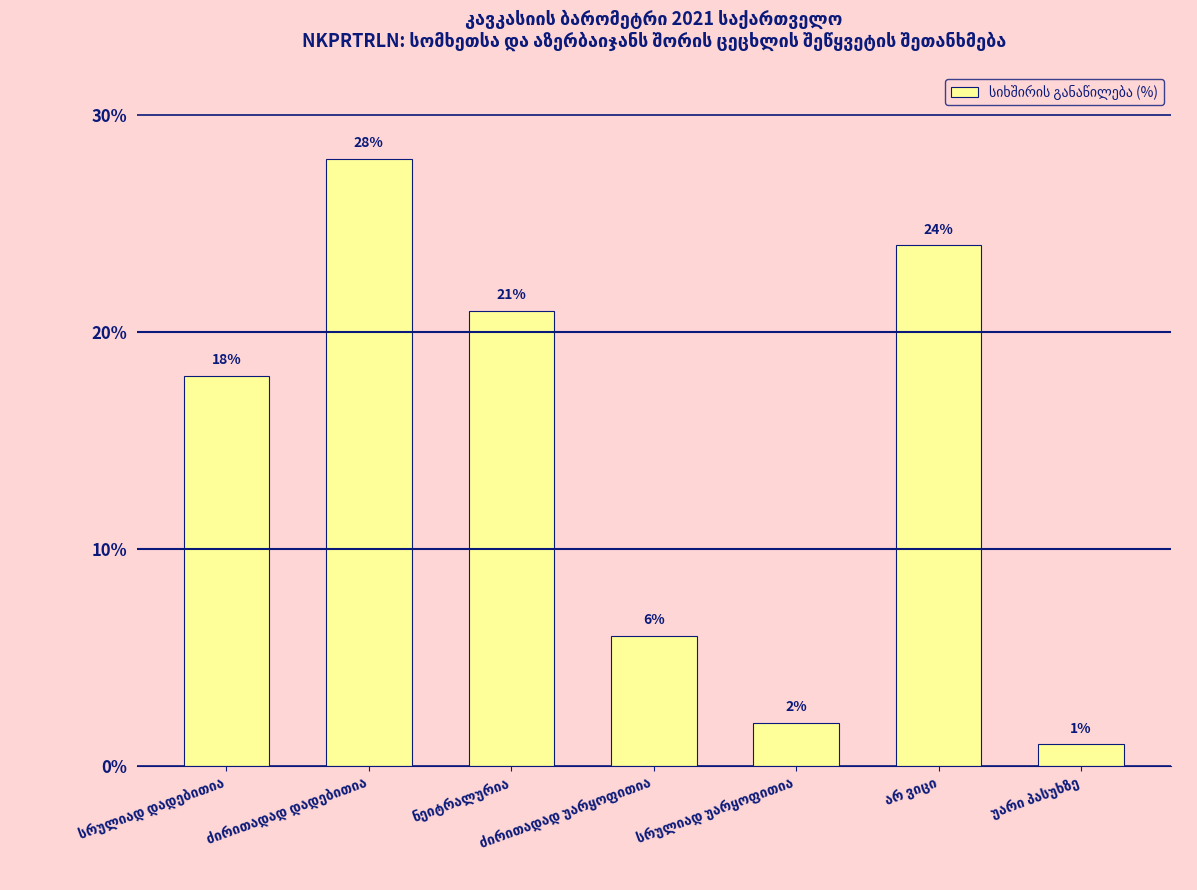

How many bars are there in total?

7